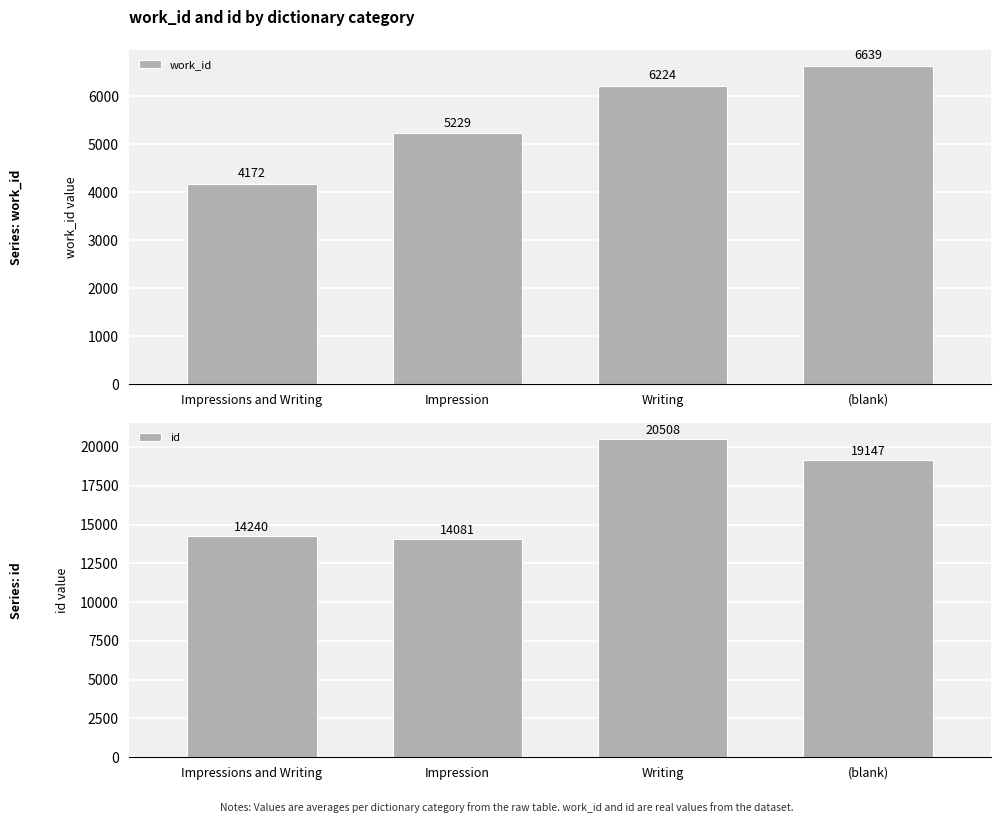

The value of id at (blank) is 33223.8. True or false?

False